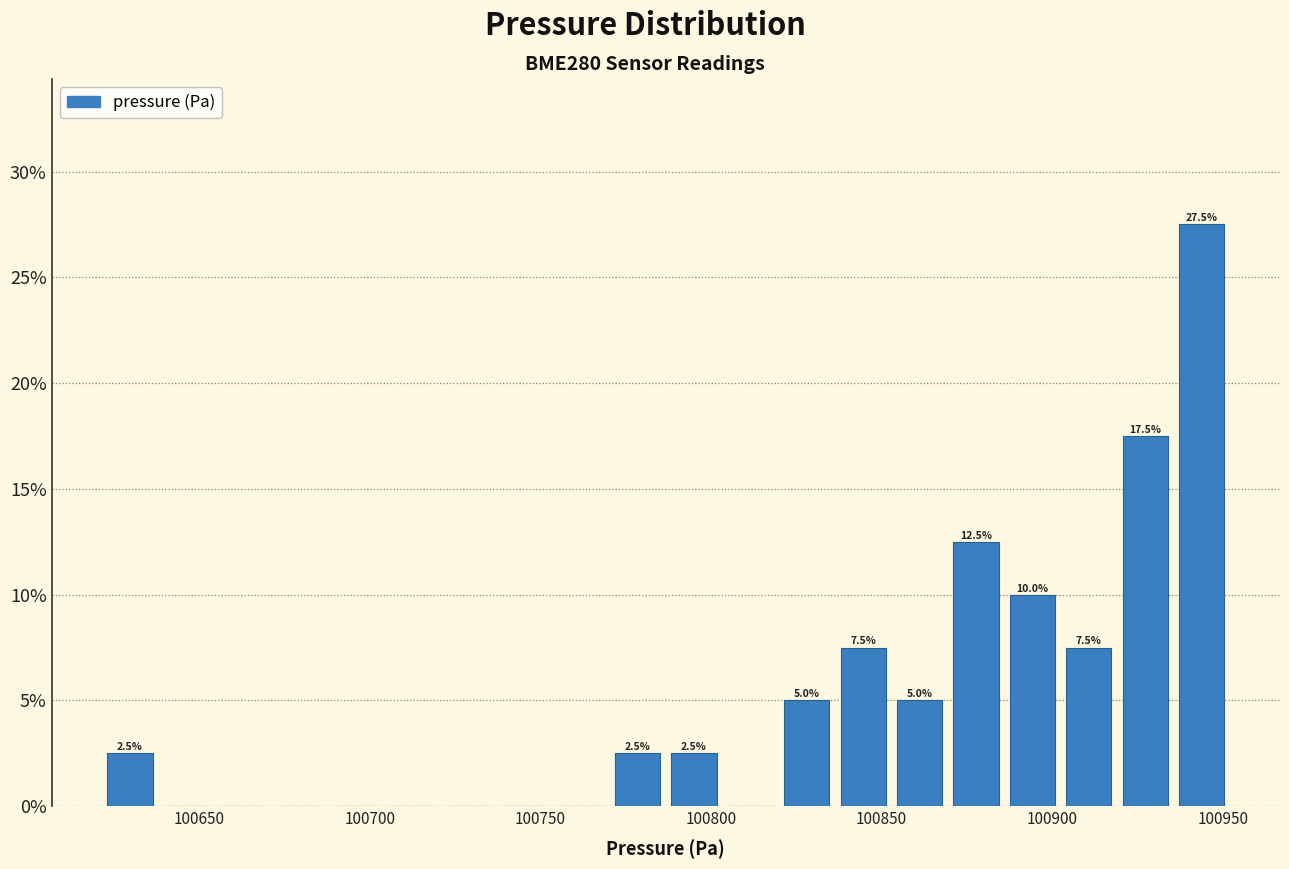

Read against the x-axis, roughly where is the centre of the tallest bar?

100945